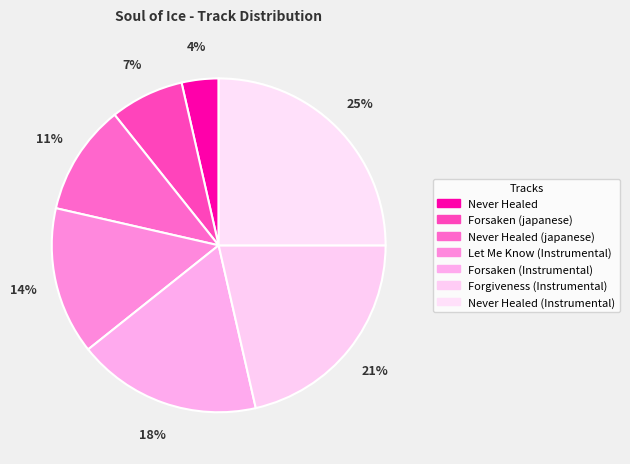

To the nearest percent, what is the difference between the largest and smallest slice percentages?

21%